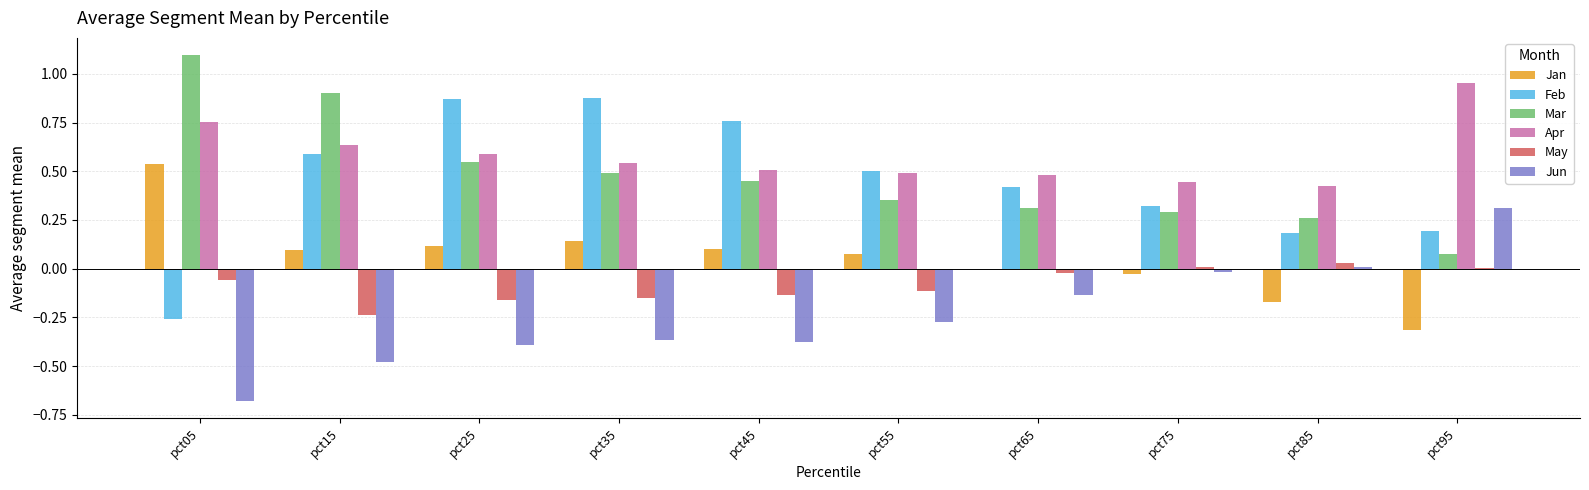

At which label does Mar reach its peak?

pct05